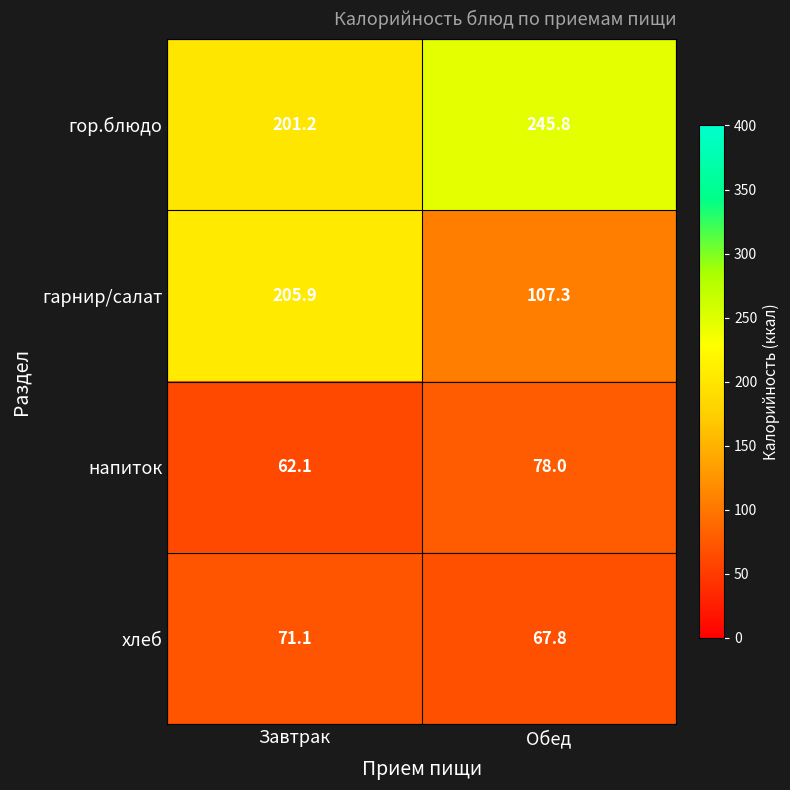

The value of напиток at Завтрак is 105.6. True or false?

False